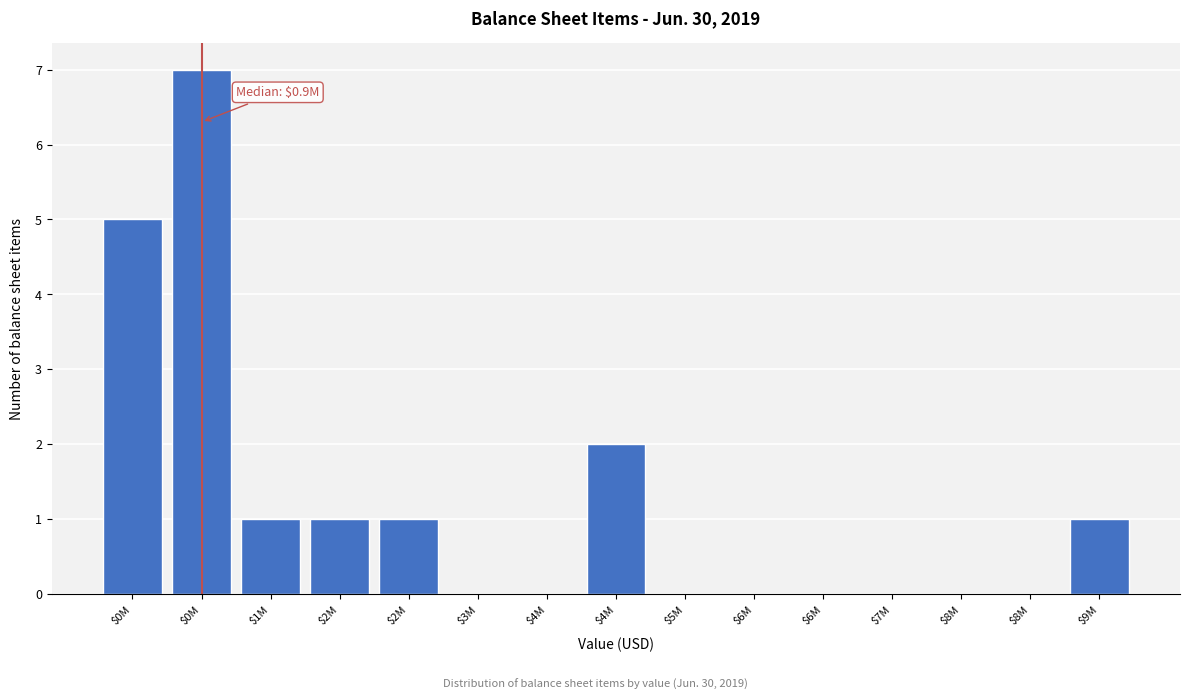

How many distinct data groups are displayed?

1